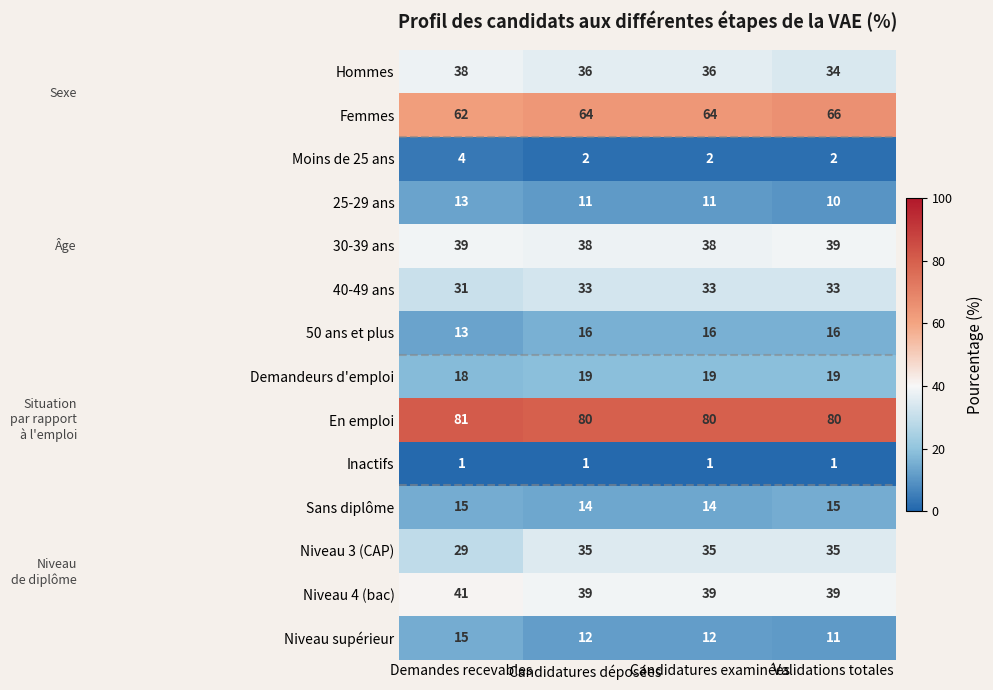

Which series has the widest spread of values?

Niveau 3 (CAP)